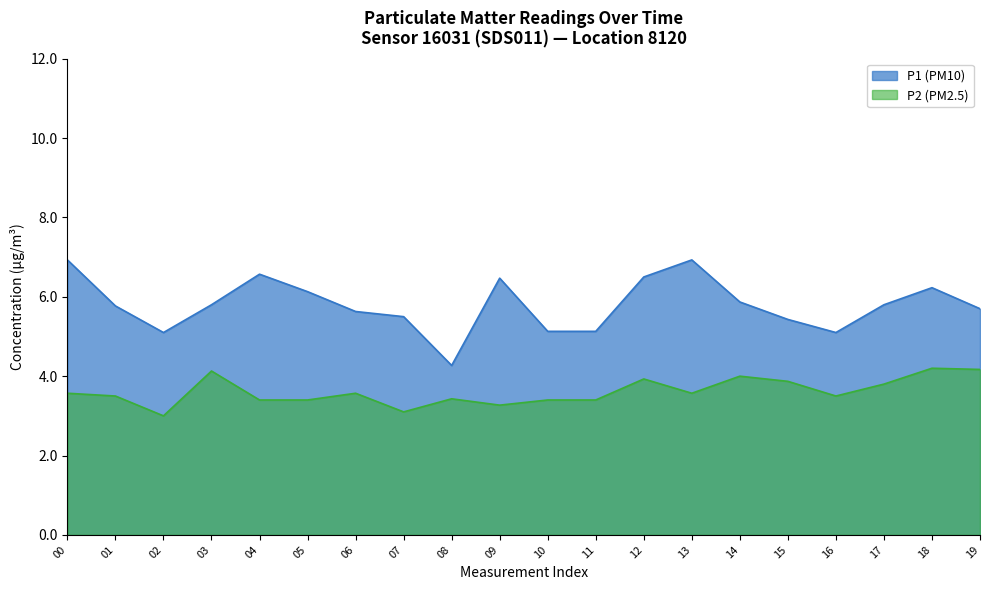

What is the sum of all P1 values?

116.0